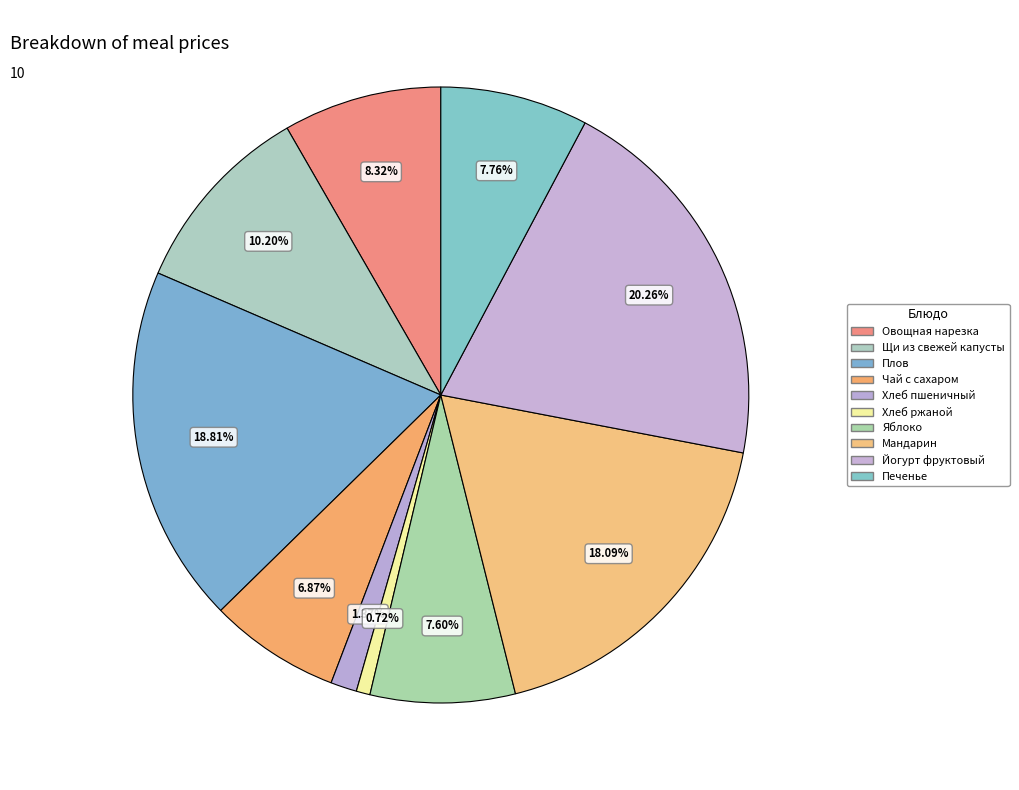

What is the total percentage of Йогурт фруктовый and Плов?

39.1%